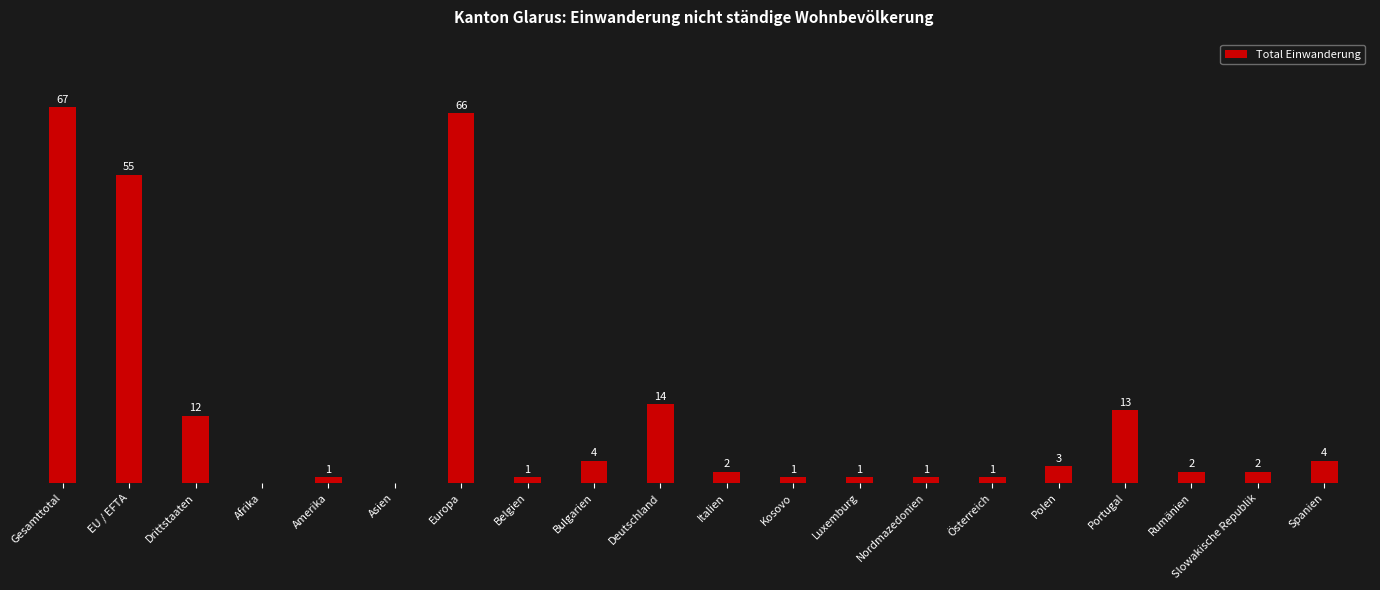

Which category has the highest value across all series?

Gesamttotal